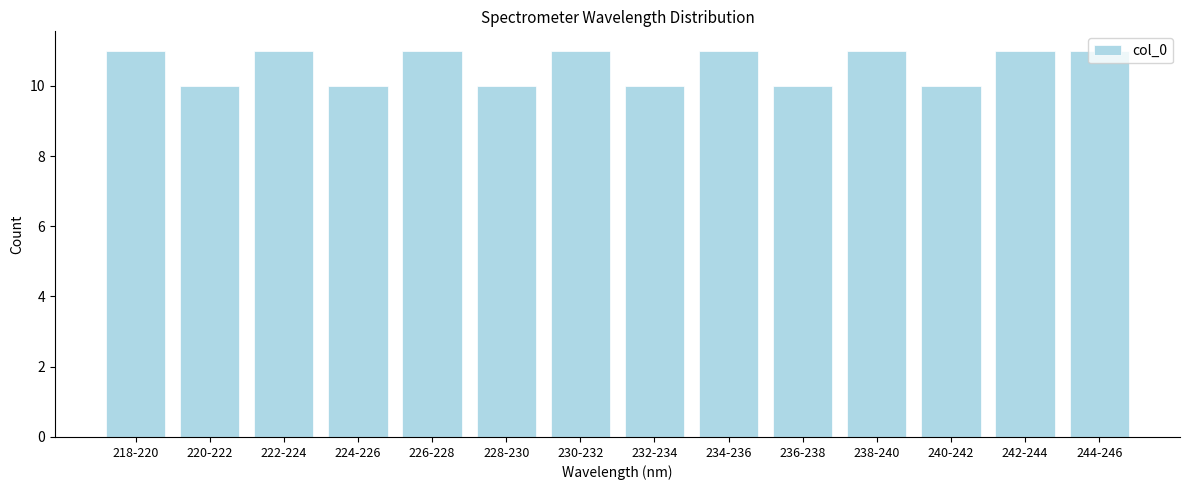

Is it true that the value at 234-236 is 15?

False